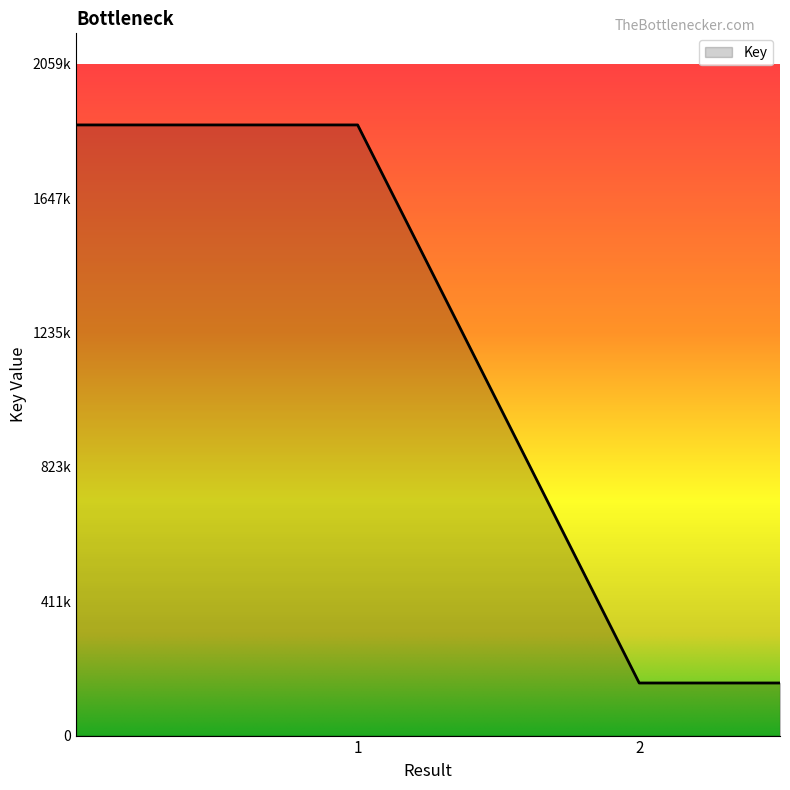

Does the chart have visible grid lines?

No